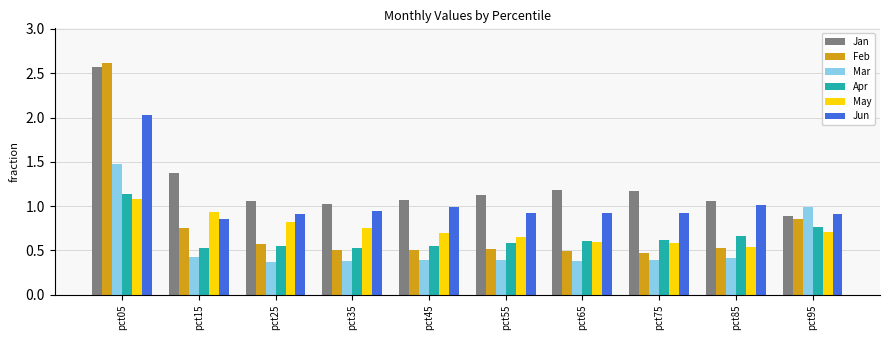

What is the difference between the highest and lowest values at pct05?

1.5